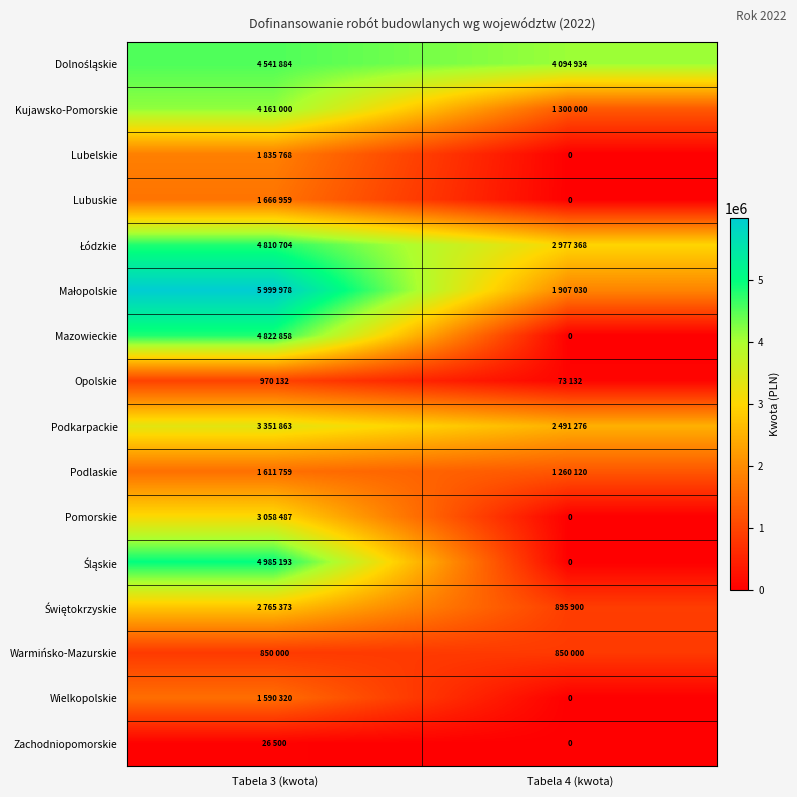

Which has a higher value, Tabela 3 (kwota) or Tabela 4 (kwota)?

Tabela 3 (kwota)